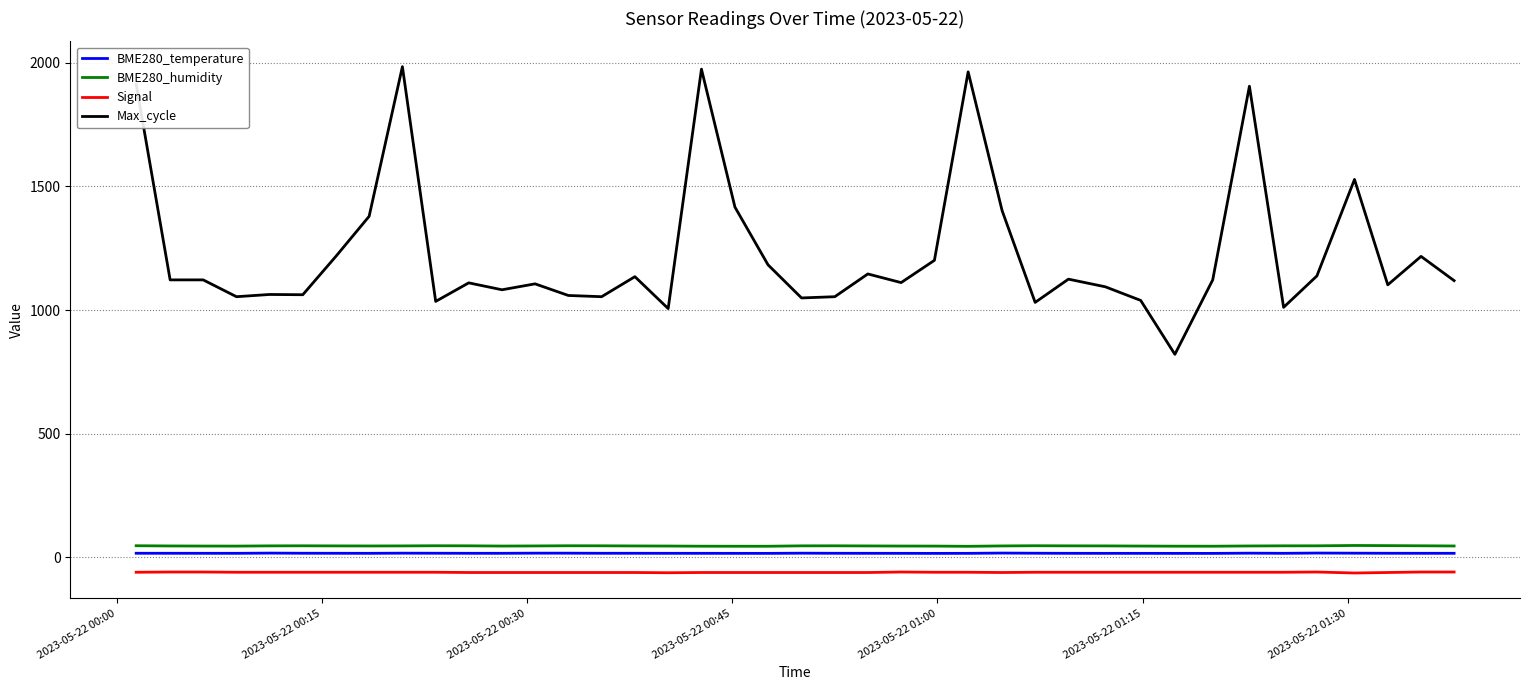

What is the maximum value shown in the chart?

1984.0